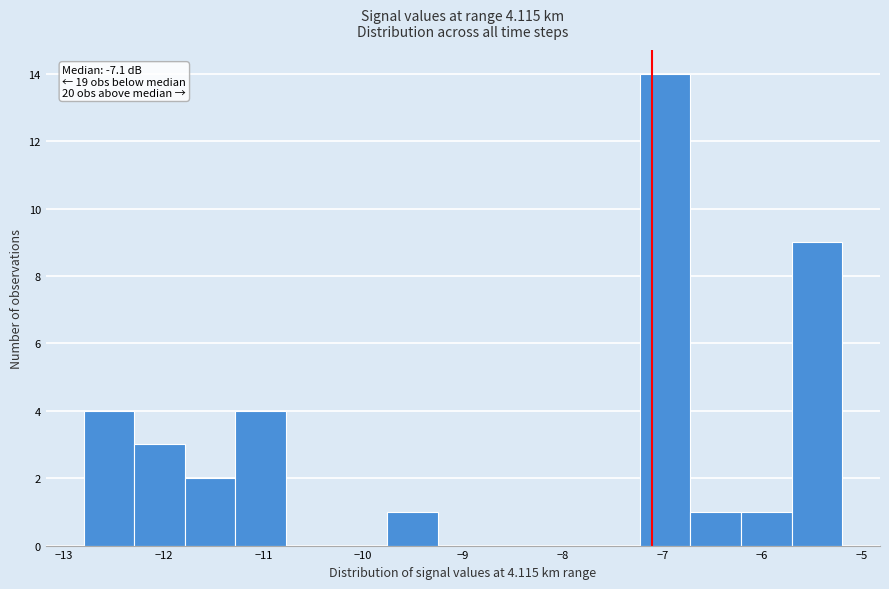

Over which range of the x-axis is the bar tallest?

-7.2 to -6.7